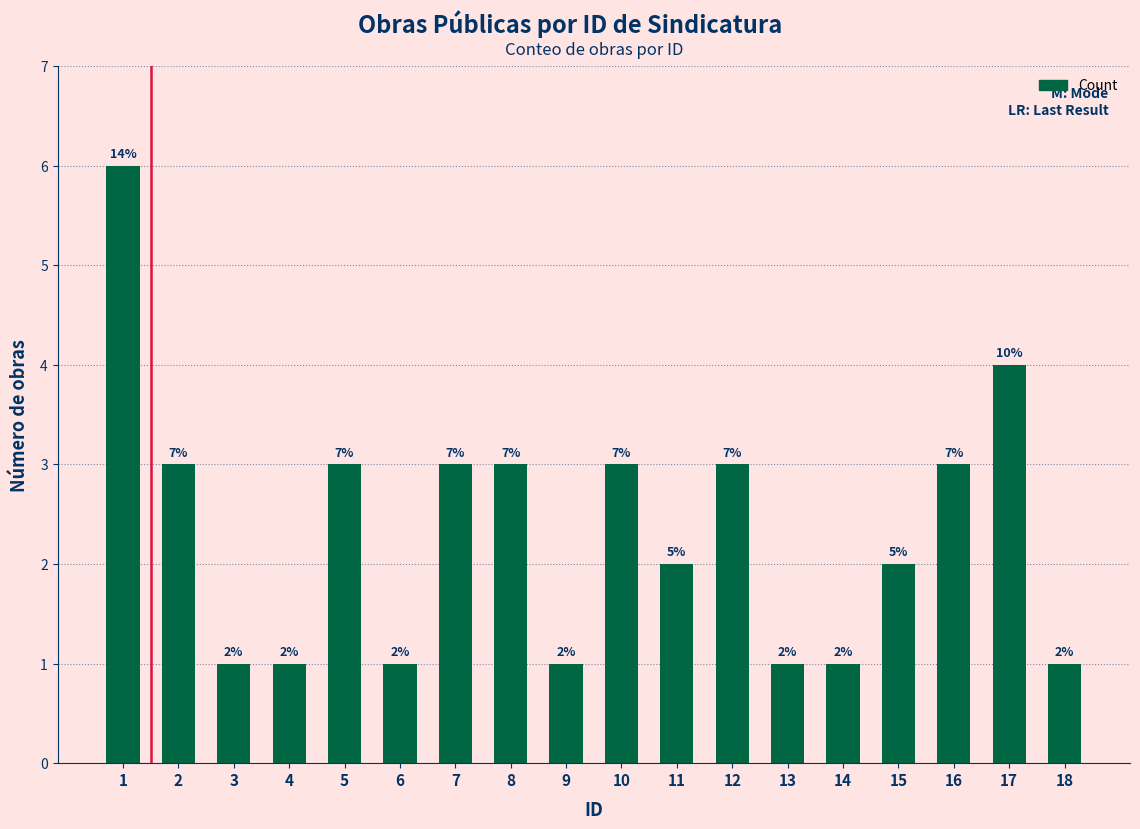

List the labels in order of value, largest first.

1, 17, 2, 5, 7, 8, 10, 12, 16, 11, 15, 3, 4, 6, 9, 13, 14, 18